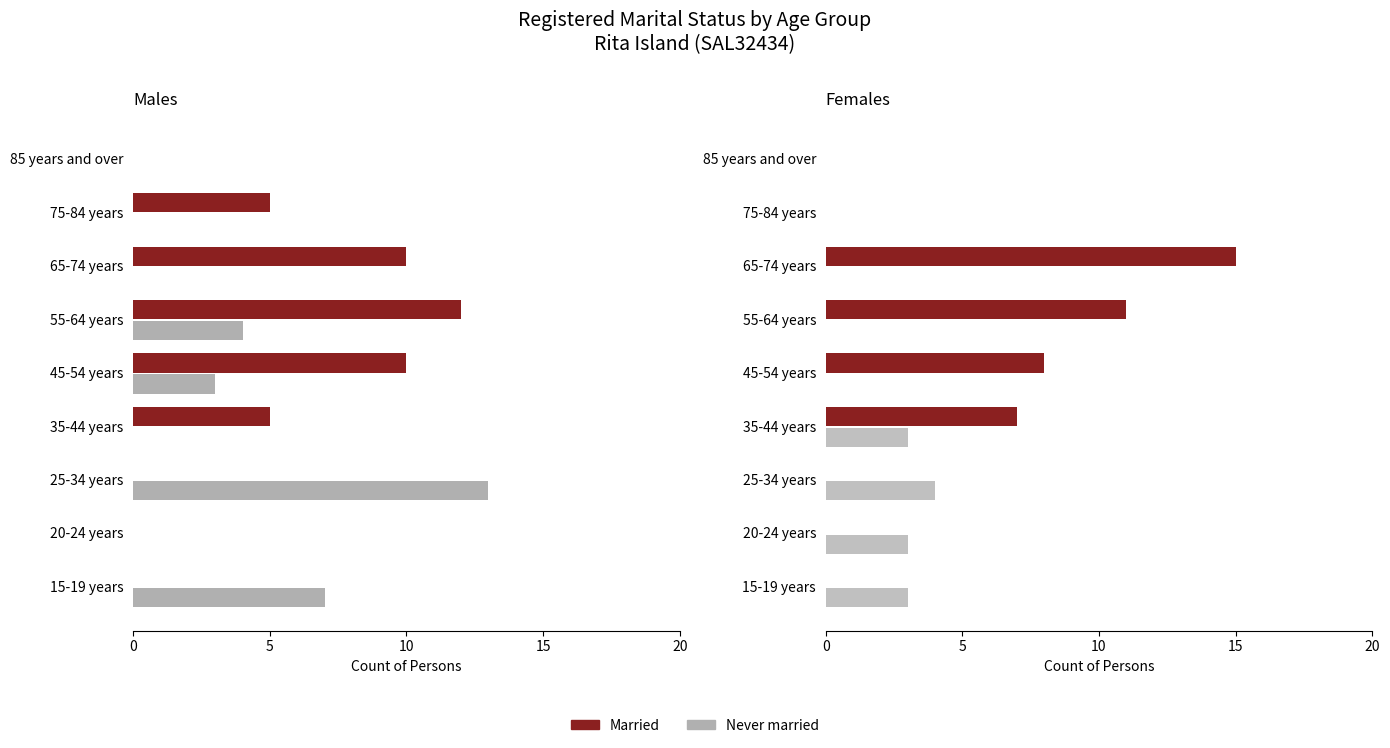

Between 25-34 years and 45-54 years, which series saw the biggest shift?

Males - Married